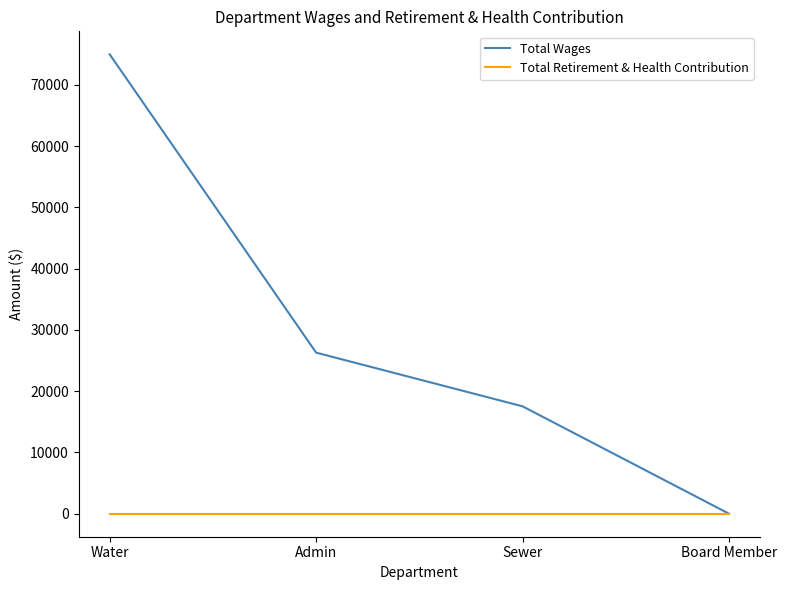

At Sewer, list the series in order from smallest to largest.

Total Retirement & Health Contribution, Total Wages